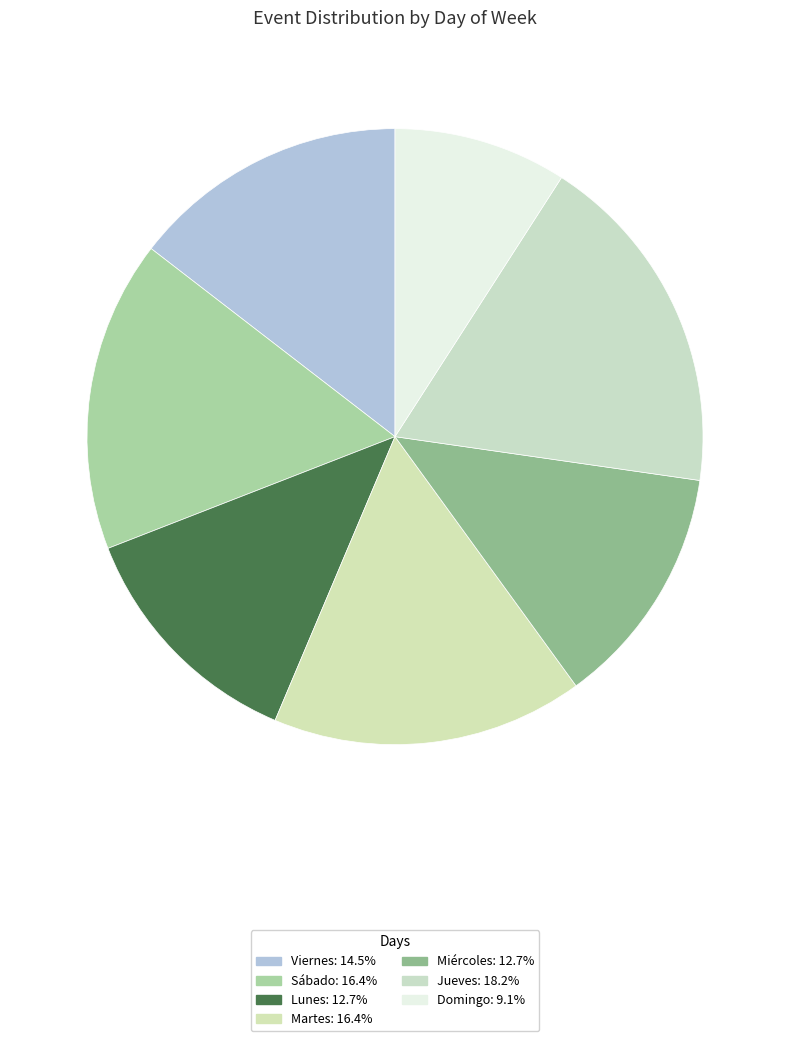

Which category has the smallest portion of the pie?

Domingo